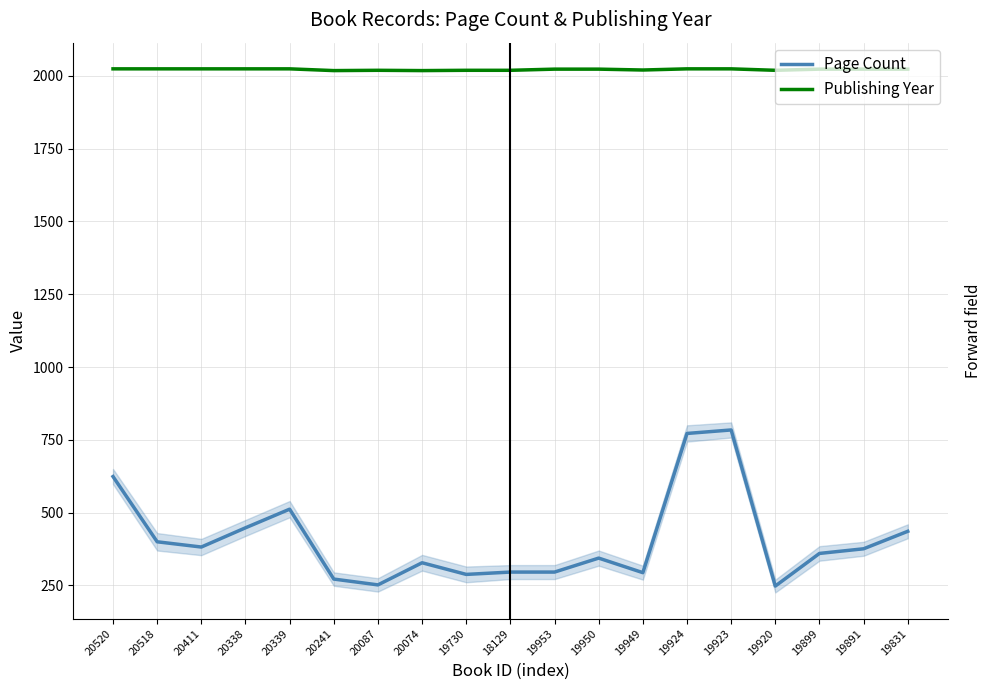

Is it true that Page Count equals 500 at 19950?

False